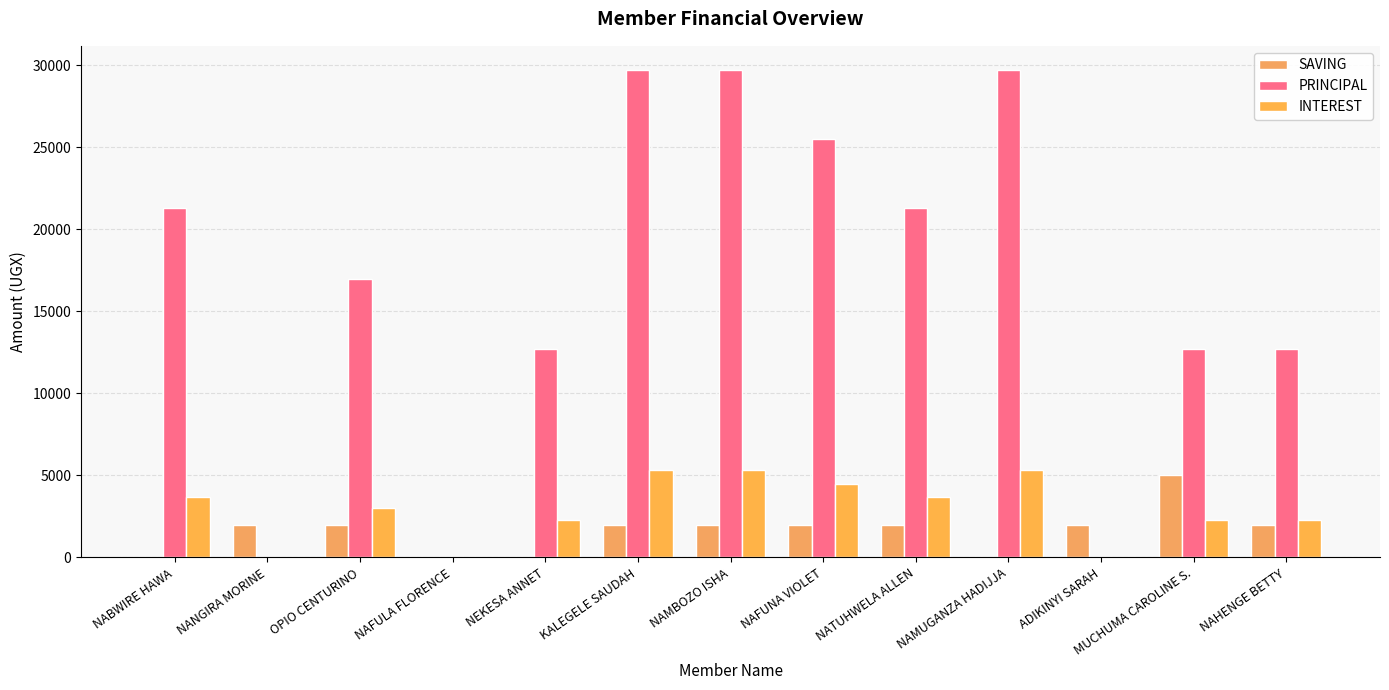

How many groups of bars are there?

13